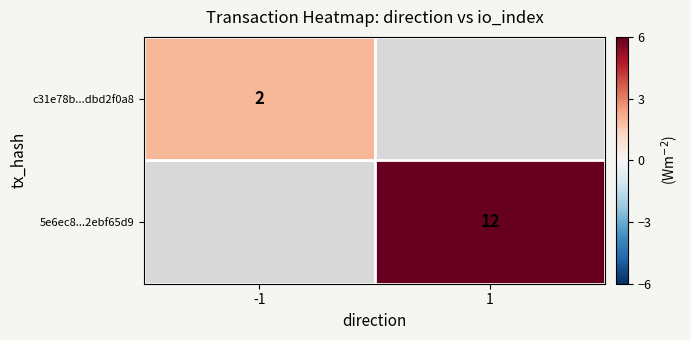

Is it true that c31e78b...dbd2f0a8 equals 2 at -1?

True